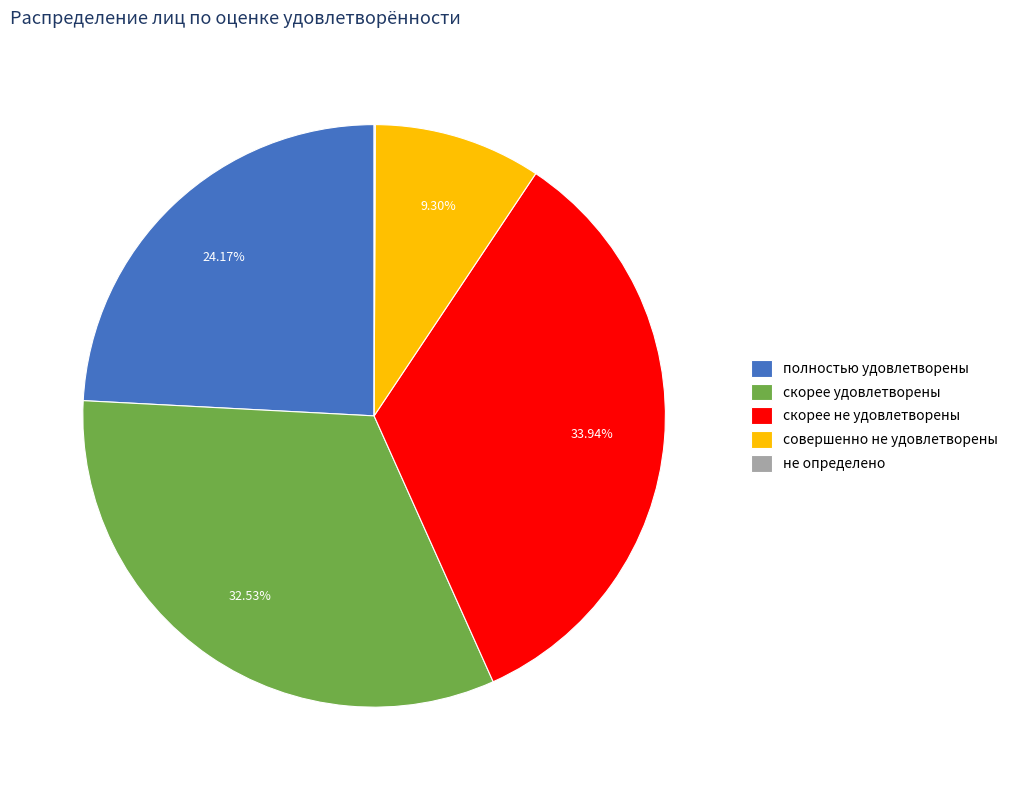

What percentage do скорее удовлетворены and скорее не удовлетворены together represent?

66.5%